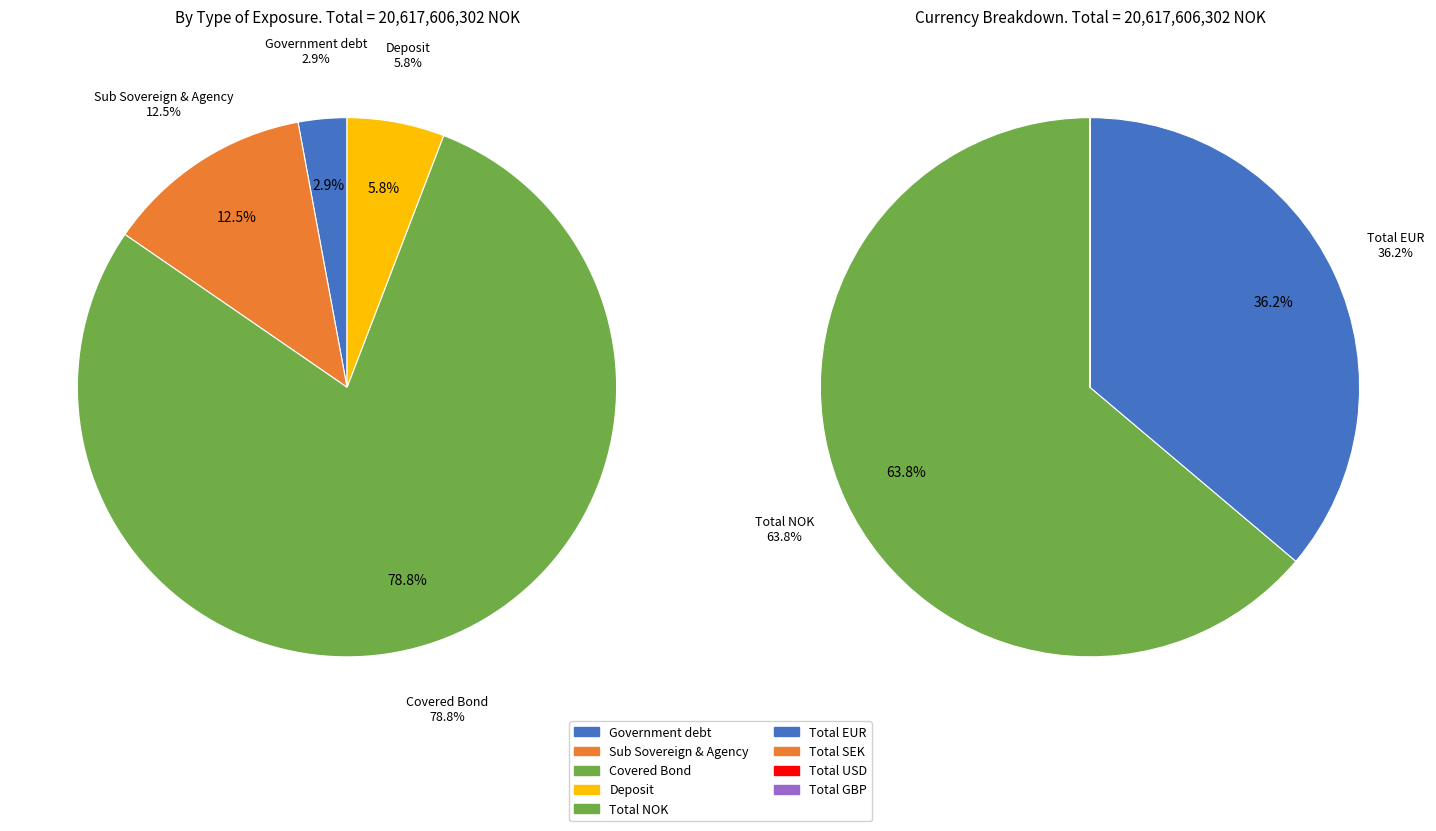

Which has a higher value, Deposit or Sub Sovereign & Agency?

Sub Sovereign & Agency